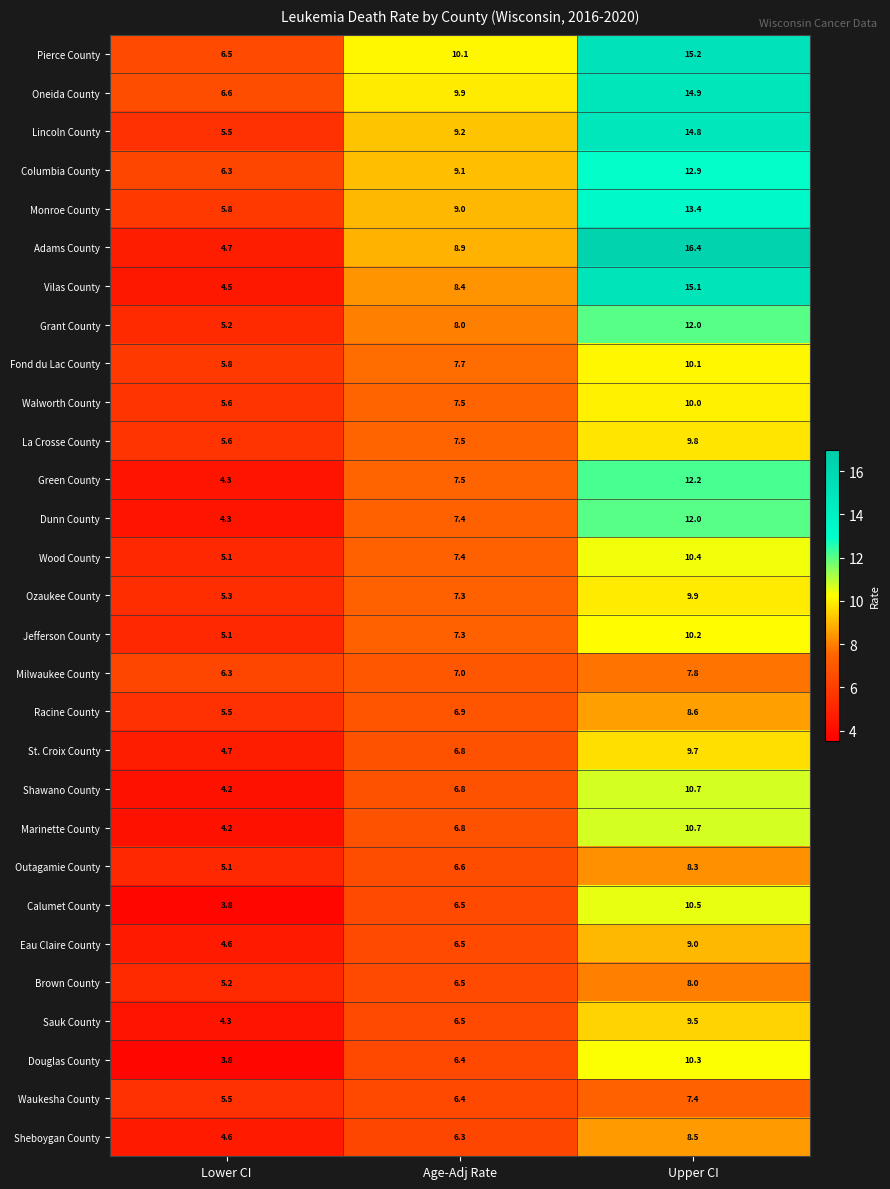

What is the average value of the Brown County series?

6.6